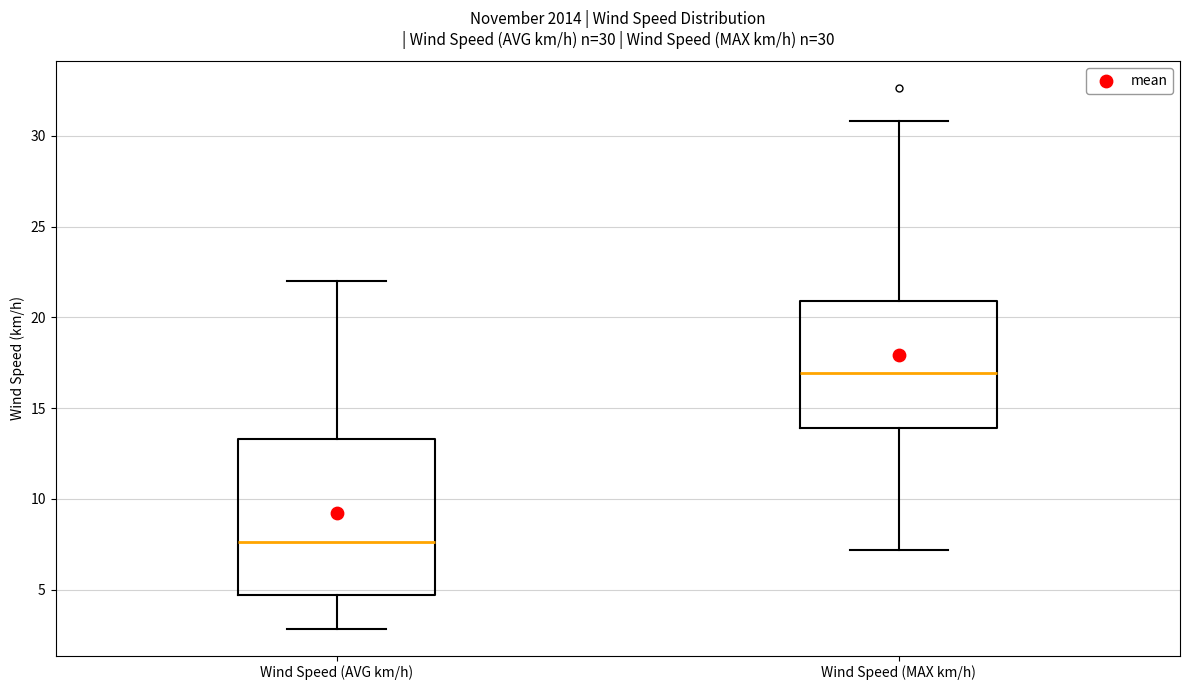

Which box is the tallest, from its lower edge to its upper edge?

Wind Speed (AVG km/h)